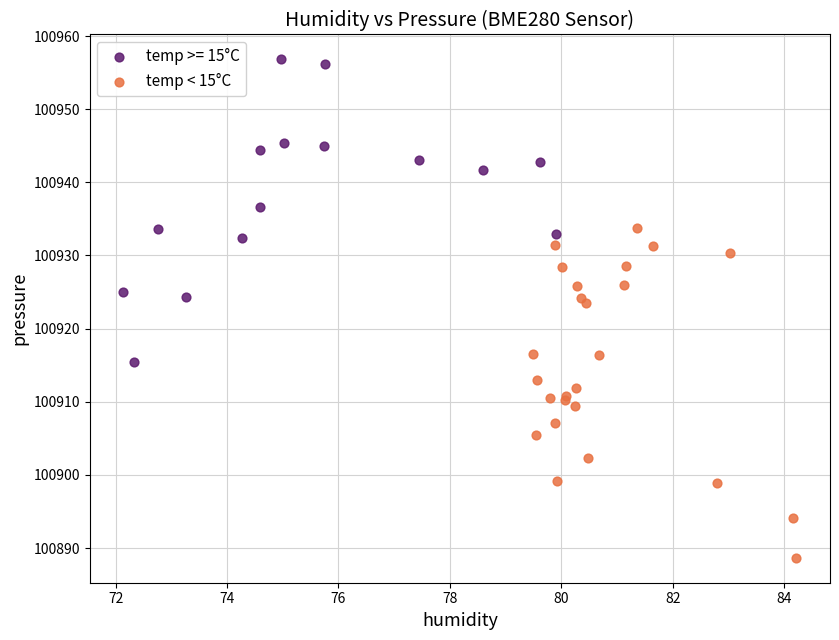

Which series has the largest Y range (max minus min)?

temp < 15°C